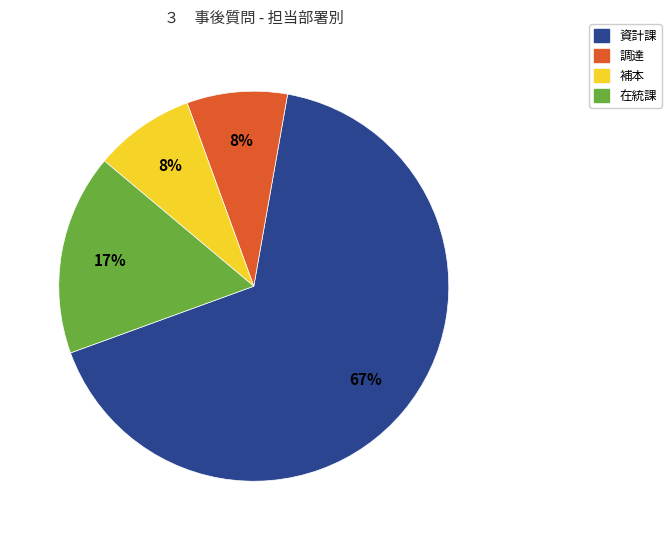

The 調達 slice represents 8% of the pie. True or false?

True